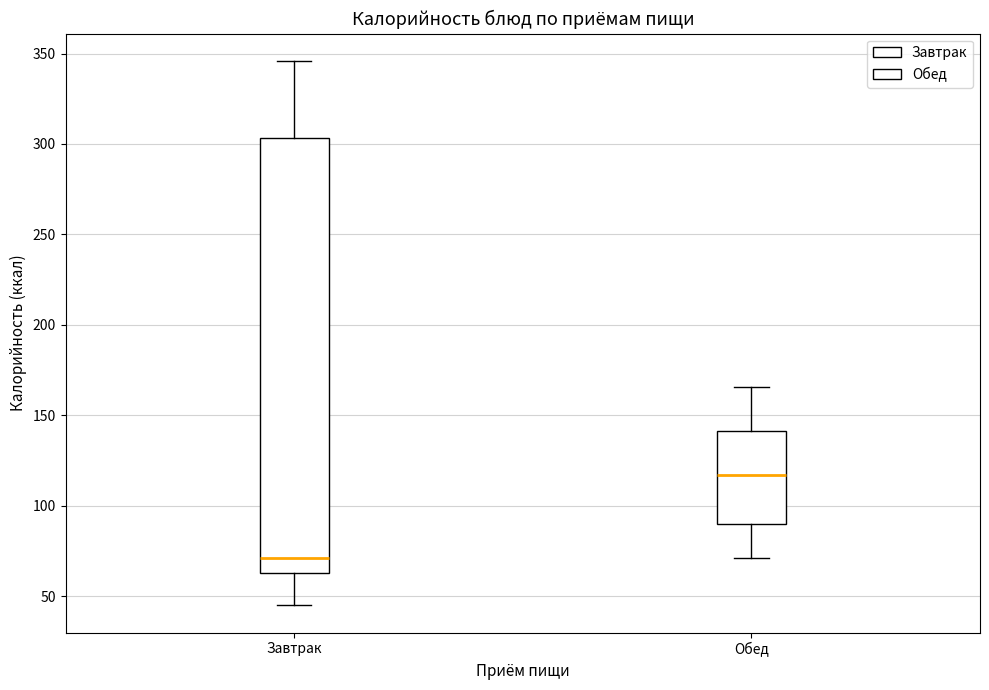

Which box's median line is the highest?

Обед